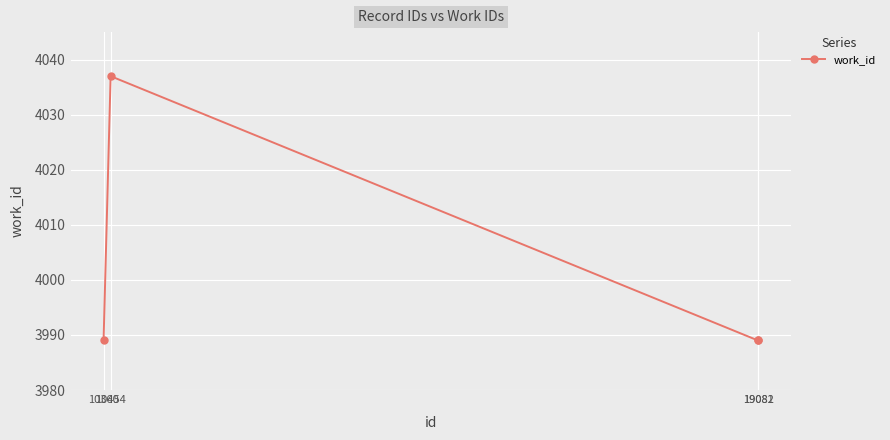

What is the value of the 3rd point from the left?

3989